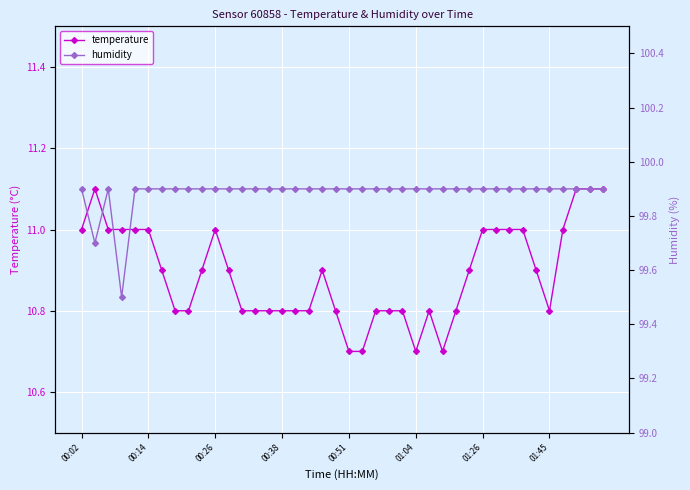

How many interior local valleys does the temperature series have?

3